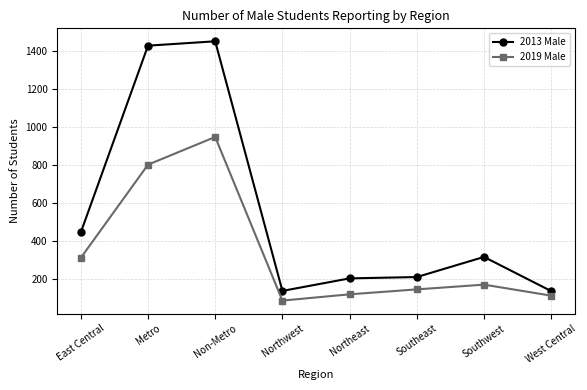

What is the label of the 5th point from the left?

Northeast